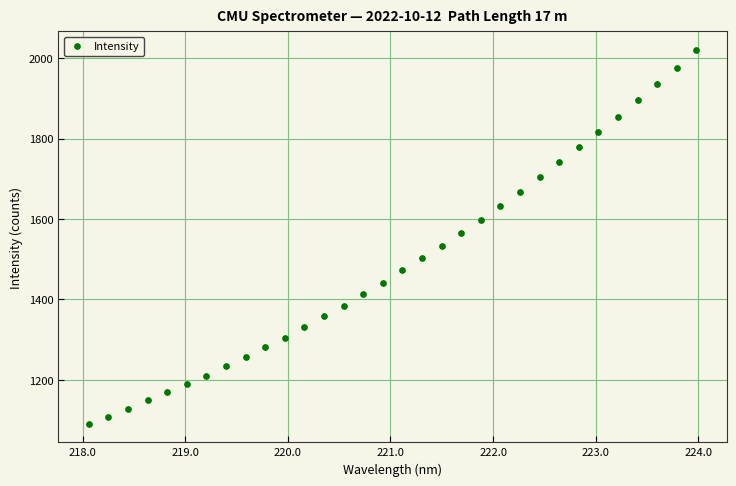

What is the range of X values (max minus min)?

5.9